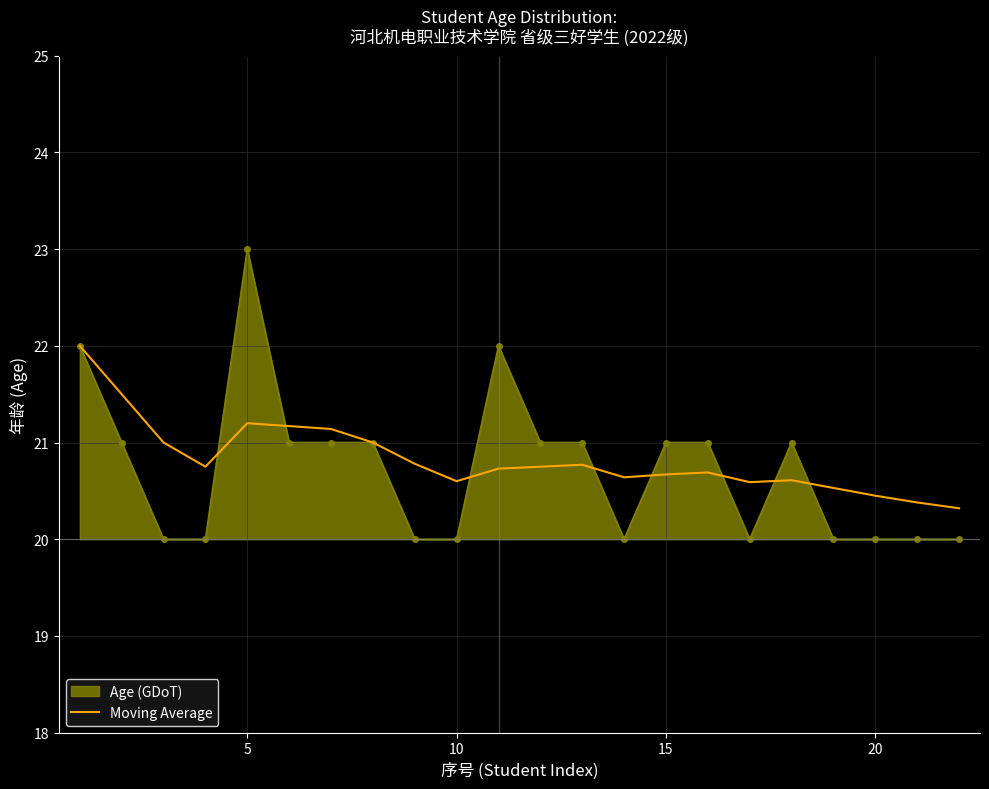

How many lines are shown in the chart?

1